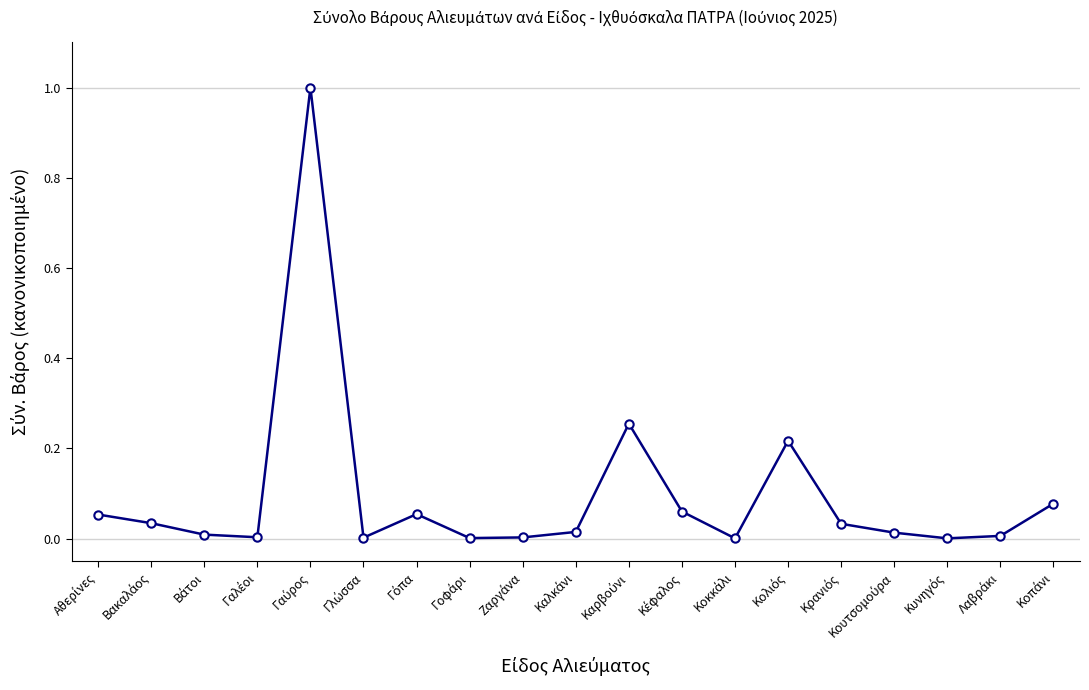

What is the difference between the maximum and minimum values?

1.0